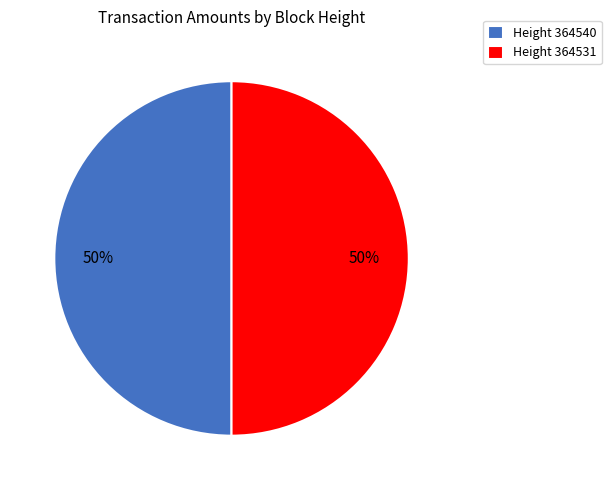

Approximately how many times larger is the value at Height 364540 compared to Height 364531?

1.0